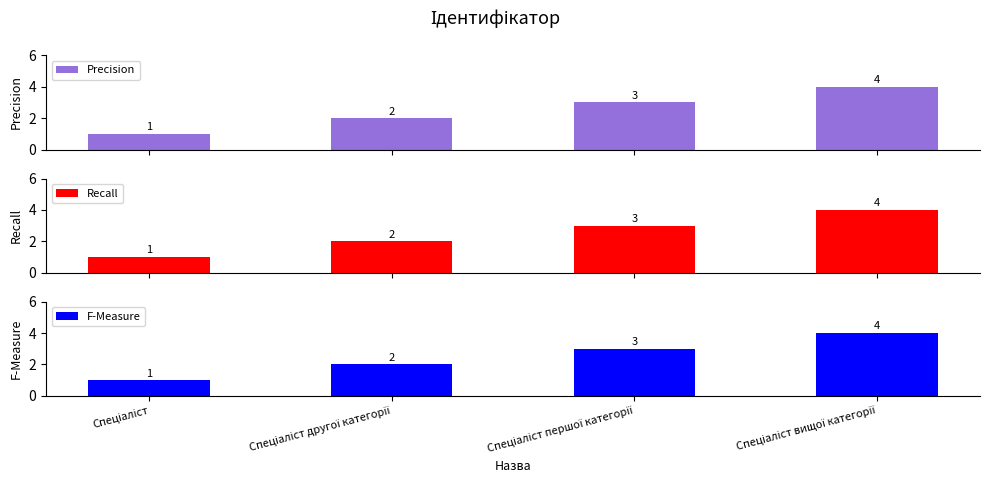

What is the sum of all Precision values?

10